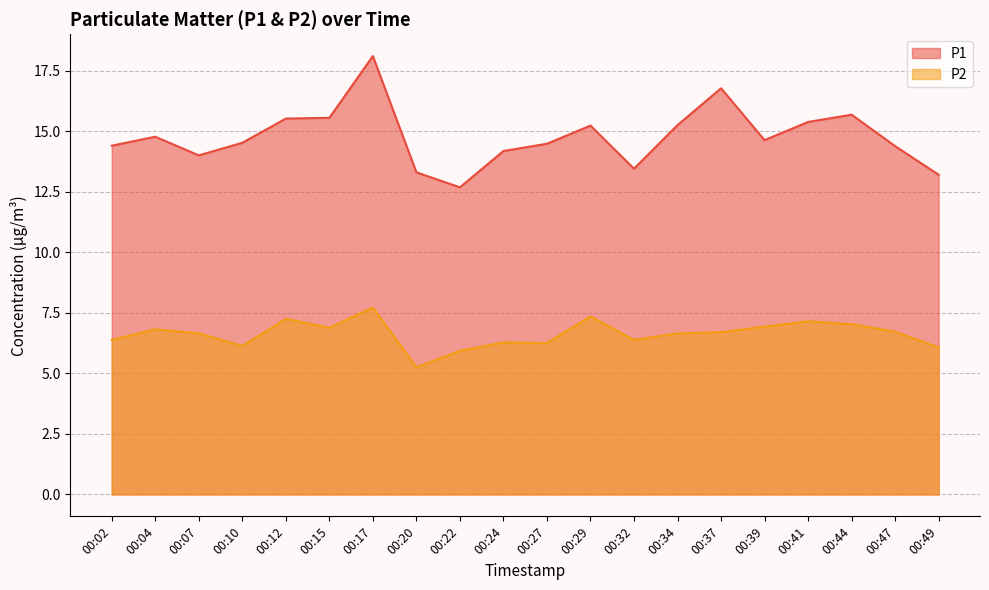

Which label corresponds to the largest value in the chart?

00:17